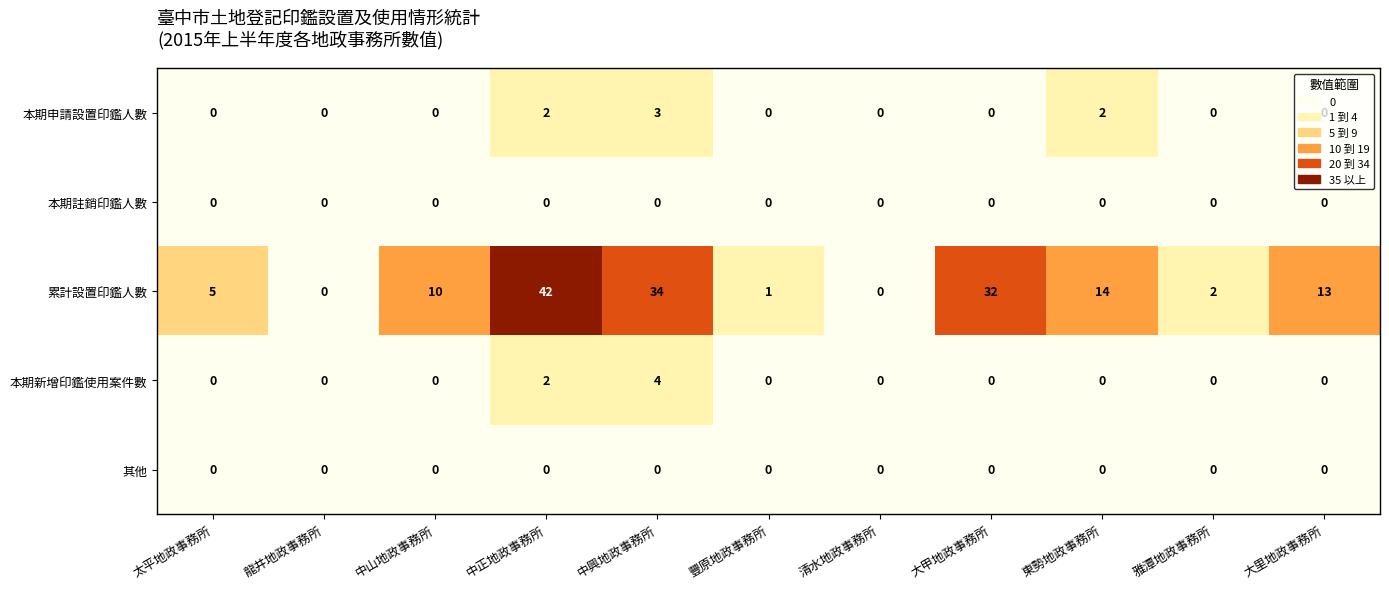

The 本期新增印鑑使用案件數 series shows 2 at 中正地政事務所. True or false?

True